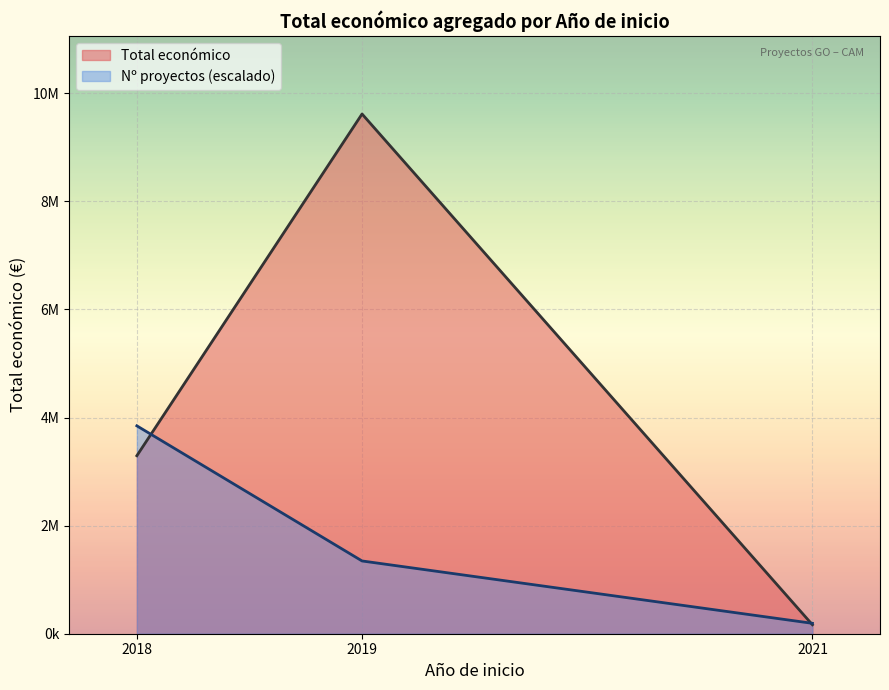

Count the number of data series in this chart.

2